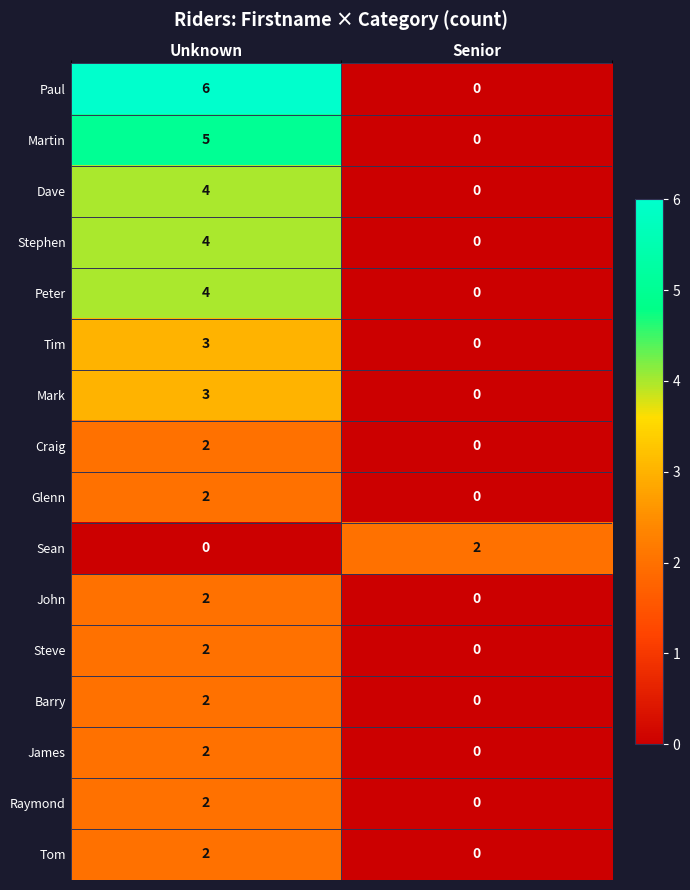

What is the difference between the maximum and minimum values in the Martin series?

5